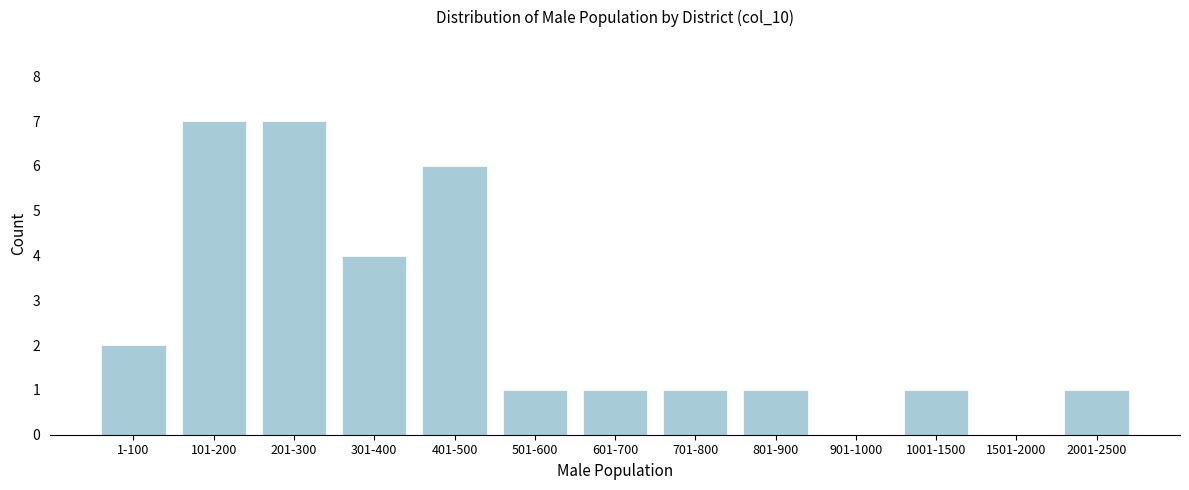

Reading left to right, extract all data points from this chart.

1-100=2	101-200=7	201-300=7	301-400=4	401-500=6	501-600=1	601-700=1	701-800=1	801-900=1	901-1000=0	1001-1500=1	1501-2000=0	2001-2500=1